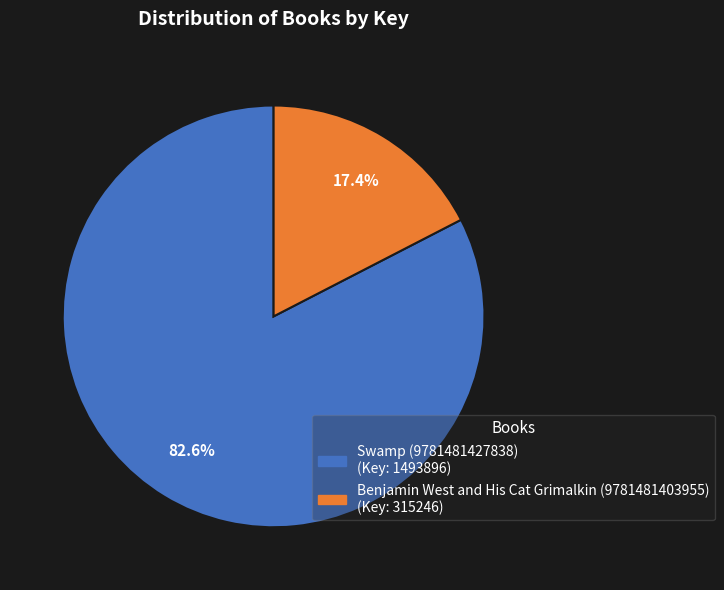

What is the majority slice?

Swamp (9781481427838)